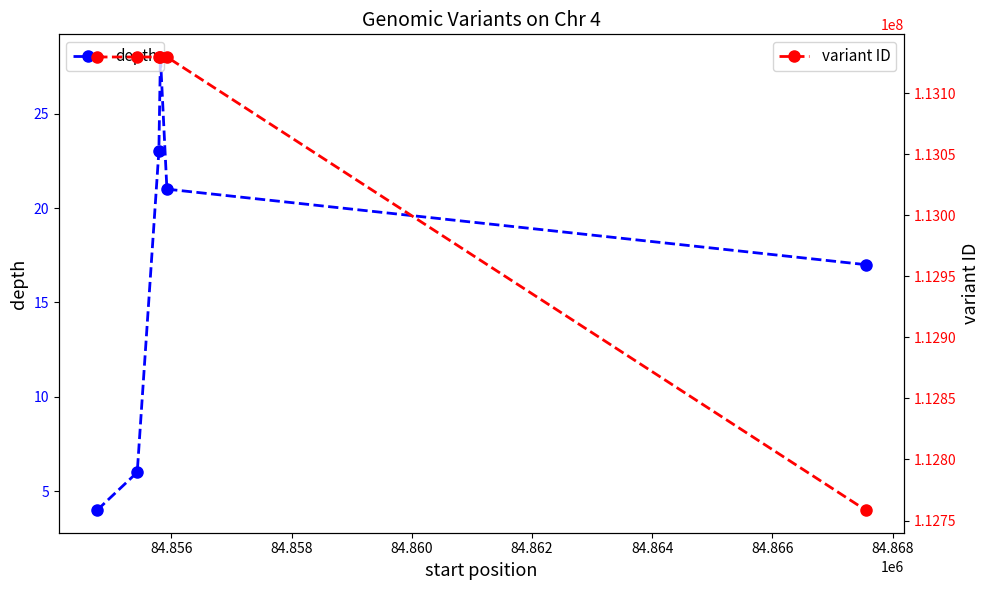

True or false: depth and variant ID cross at least once.

False